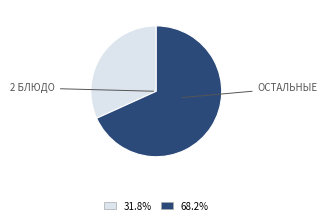

Does any single category account for the majority?

Yes